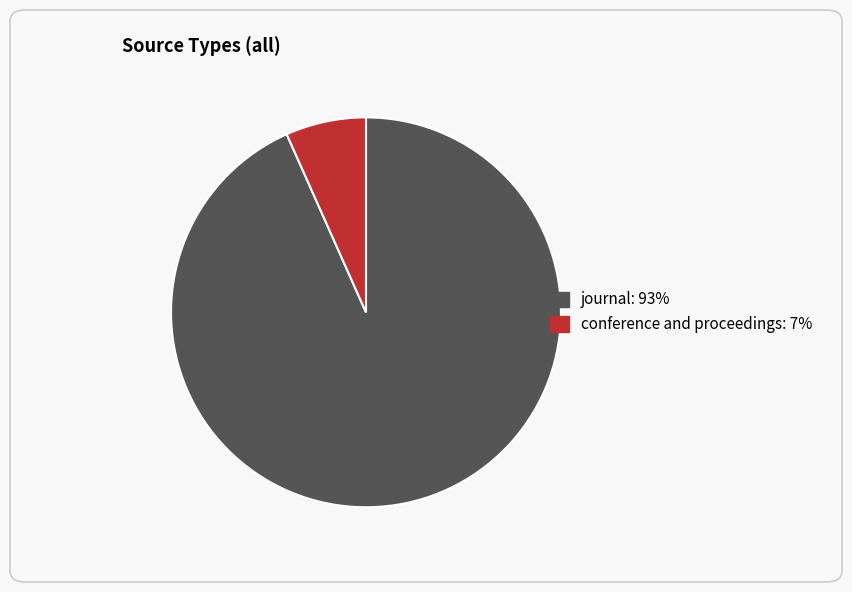

Is there a majority slice in this chart?

Yes